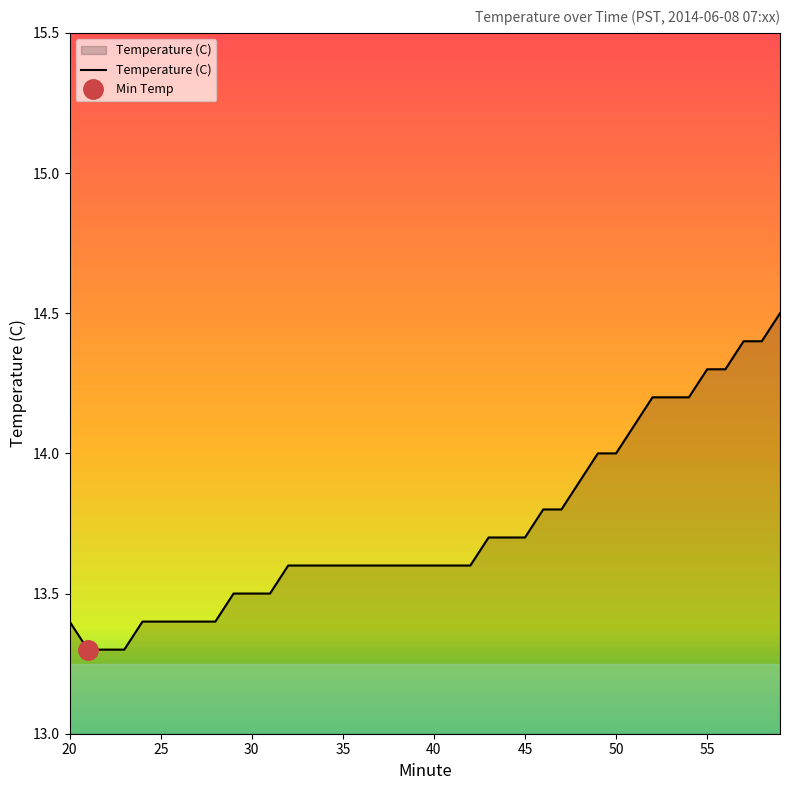

What value does the data have at 22?

13.3